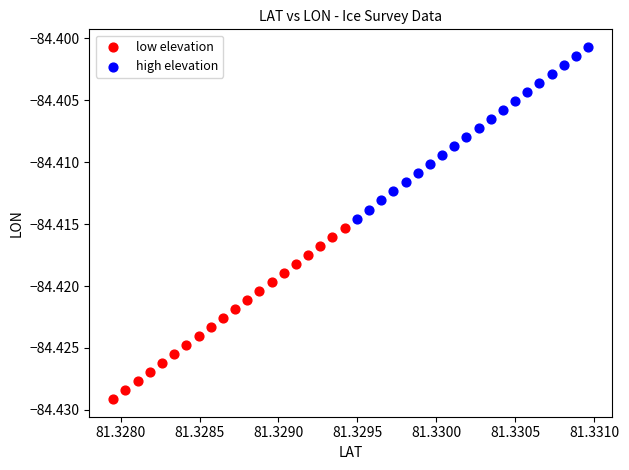

Which series contains the highest Y value?

high elevation